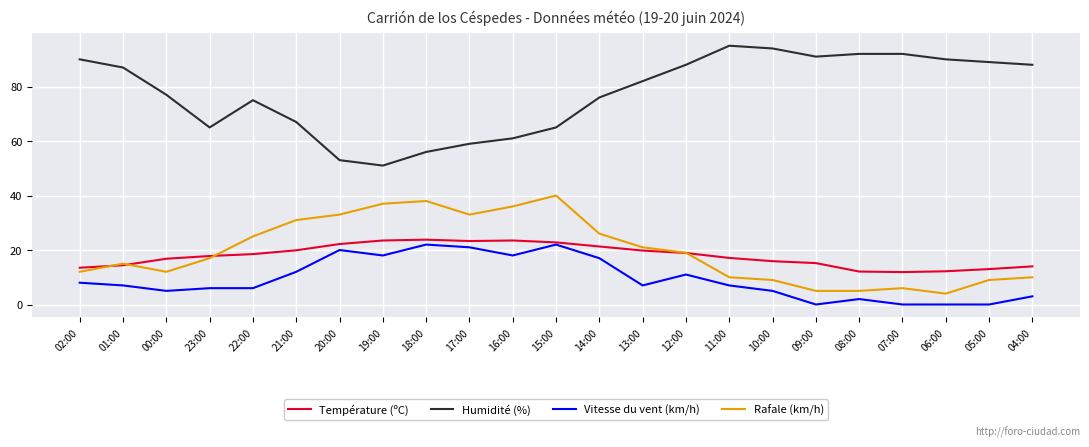

True or false: Humidité (%) and Rafale (km/h) intersect in this chart.

False